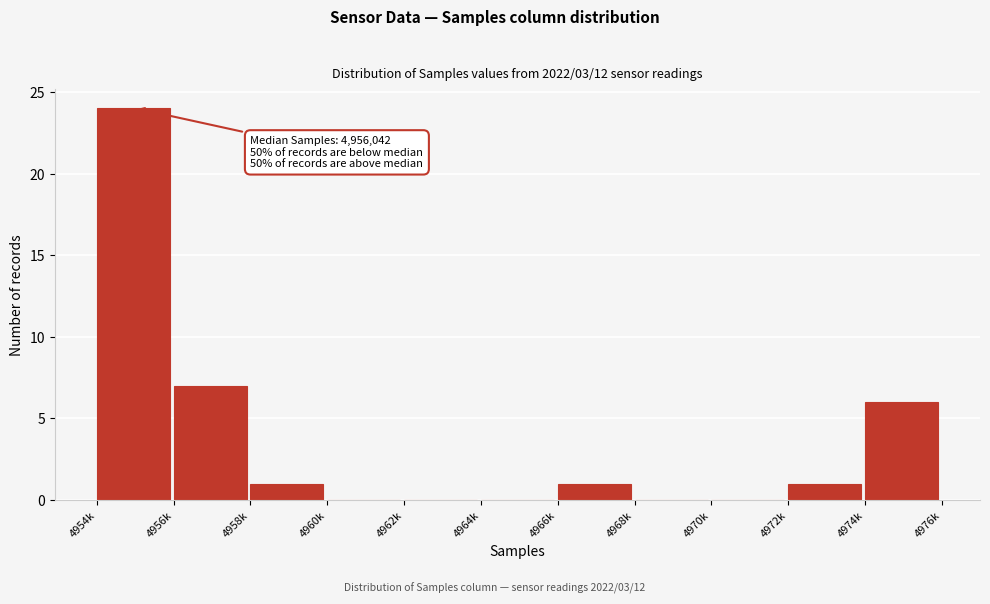

Reading left to right, what are all the values shown in this chart?

4954k=24	4956k=7	4958k=1	4960k=0	4962k=0	4964k=0	4966k=1	4968k=0	4970k=0	4972k=1	4974k=6